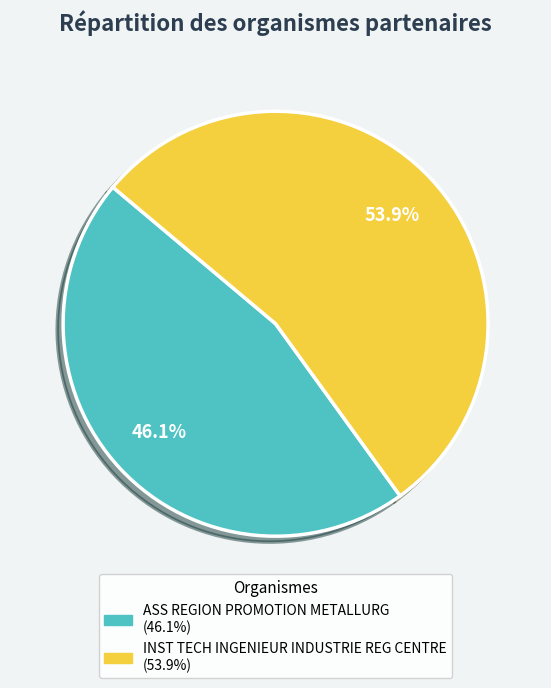

Is there any slice that represents more than half of the pie?

Yes